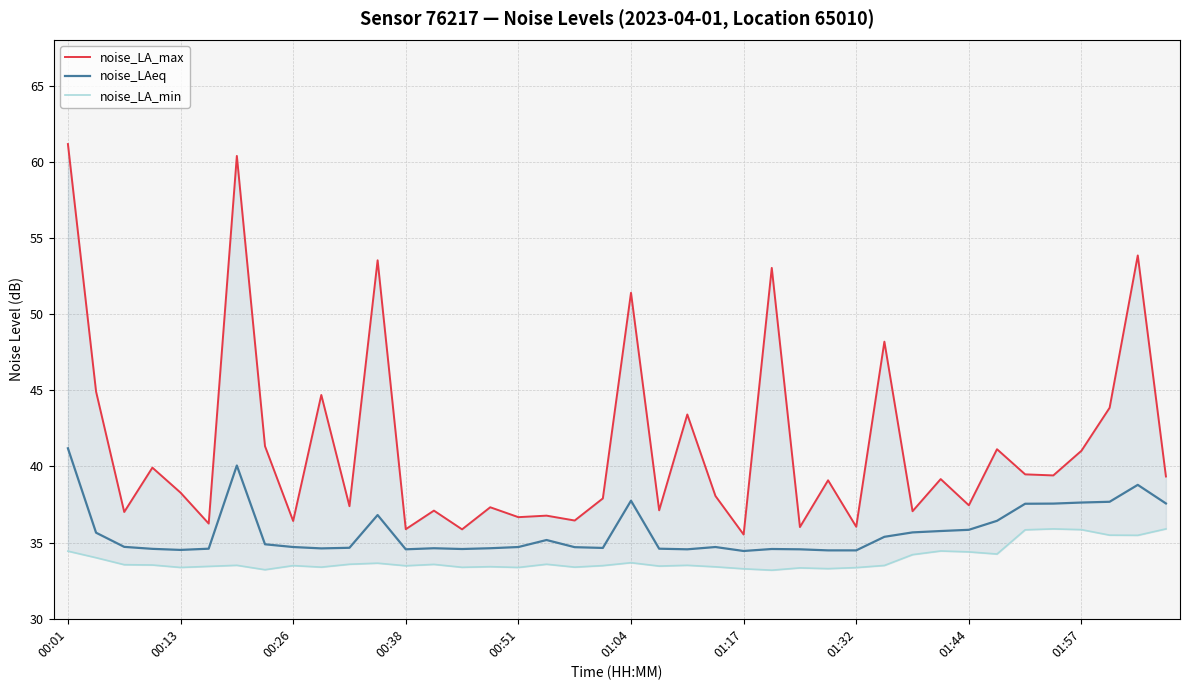

What is the smallest value displayed?

33.2